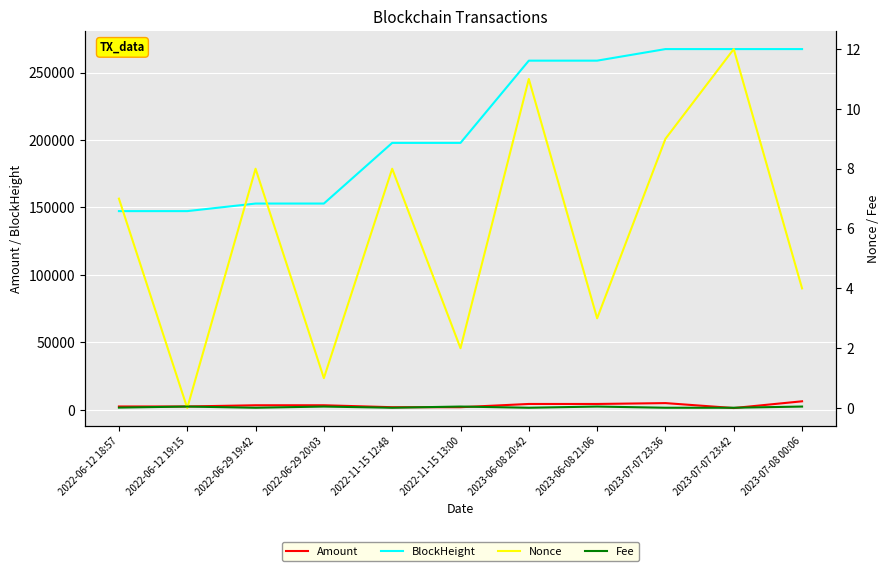

Count the number of data series in this chart.

4